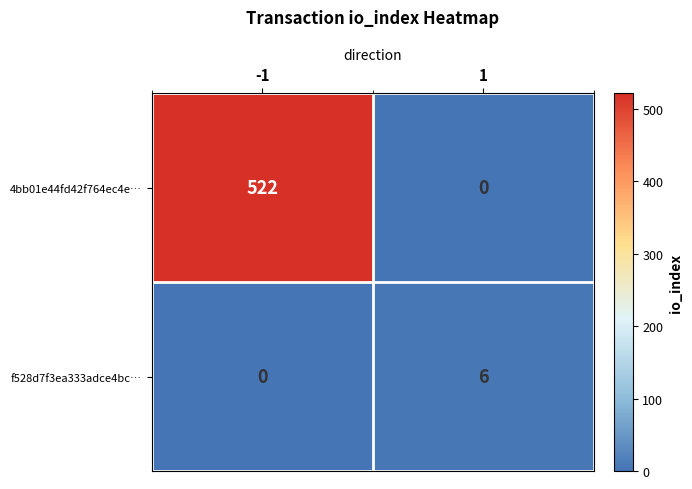

Is it true that 4bb01e44fd42f764ec4e… equals 717 at -1?

False